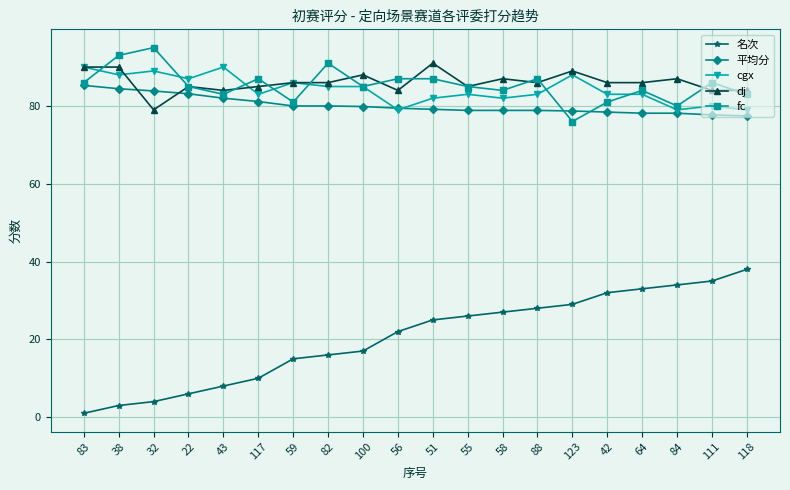

Where is the first local minimum for dj?

32